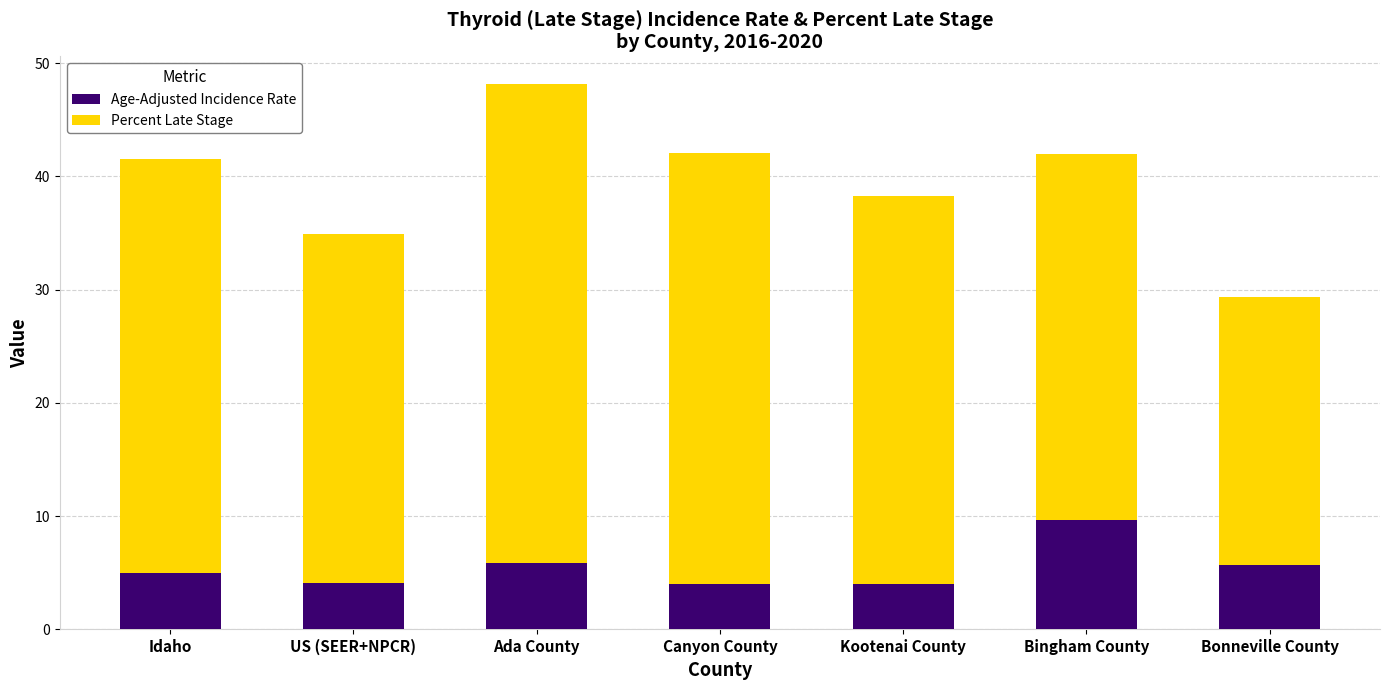

What are all the series names shown in the legend?

Age-Adjusted Incidence Rate, Percent Late Stage